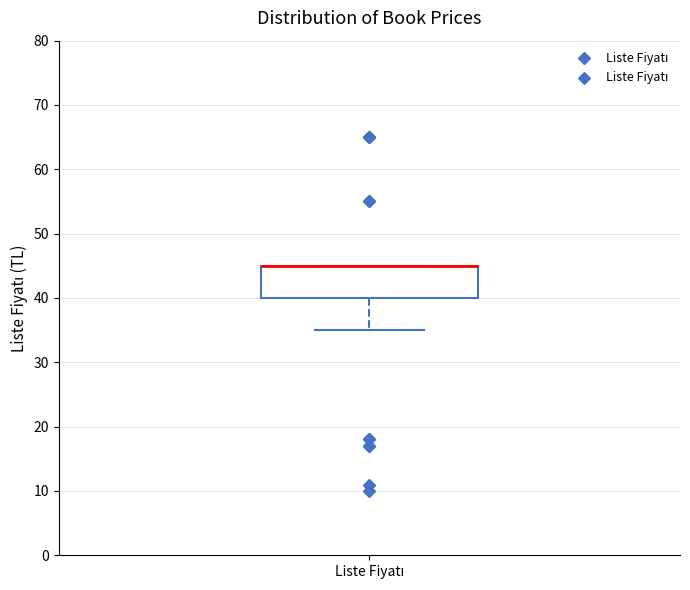

Where is the upper edge of the box for Liste Fiyatı on the y-axis? The values are not printed on the chart, so give them approximately, as read against the axis.

45